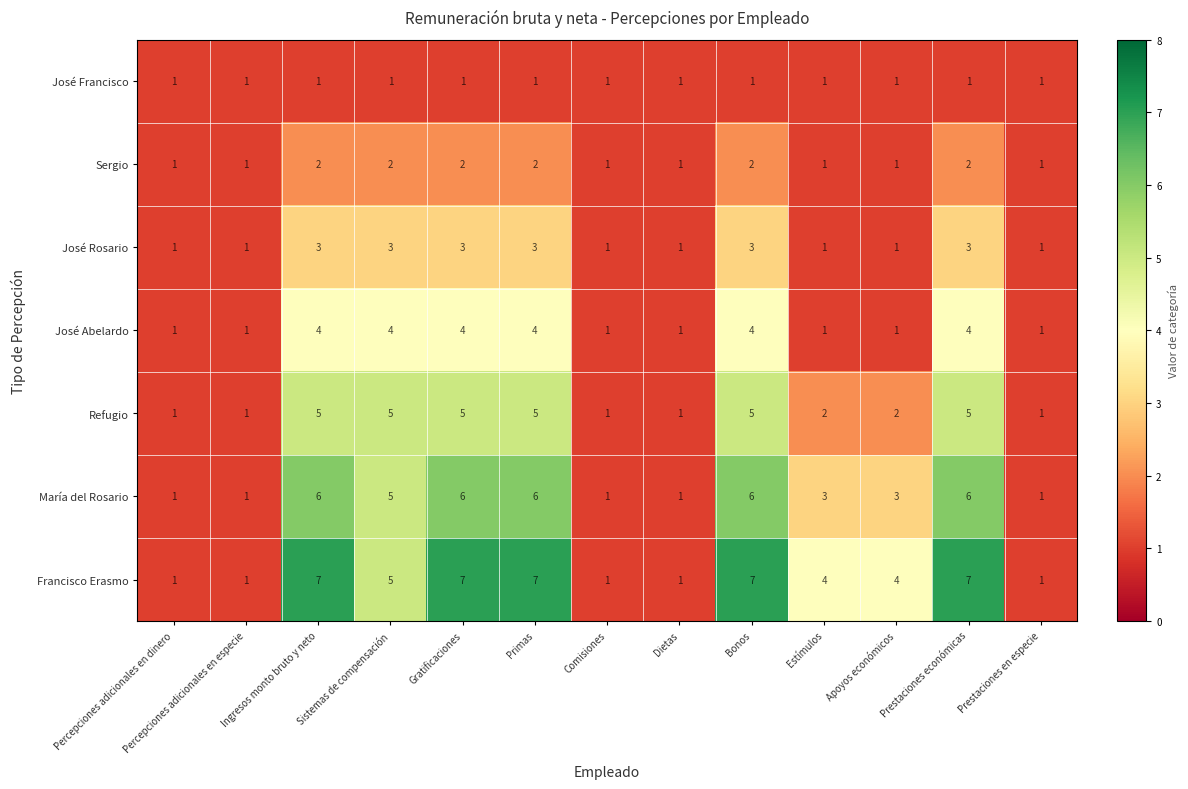

Between Gratificaciones and Comisiones, which series saw the biggest shift?

Francisco Erasmo